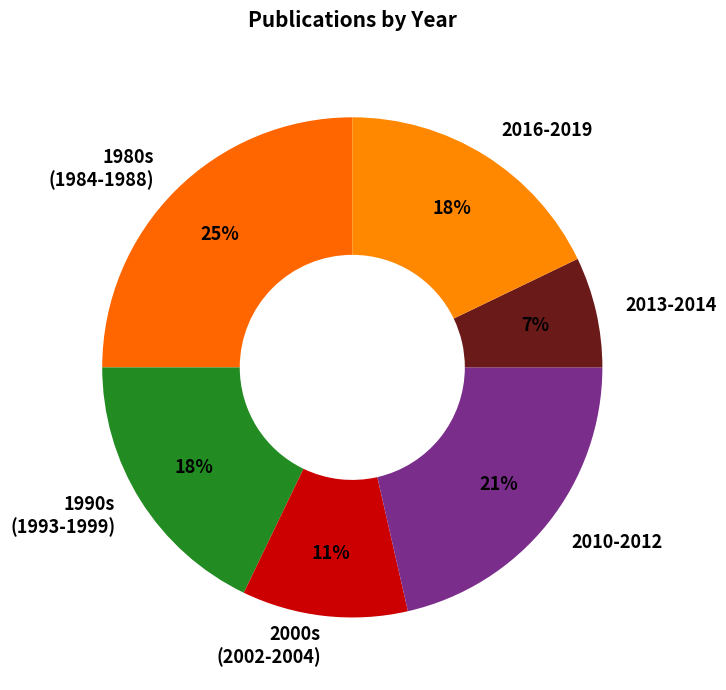

Which slice is the largest?

1980s (1984-1988)